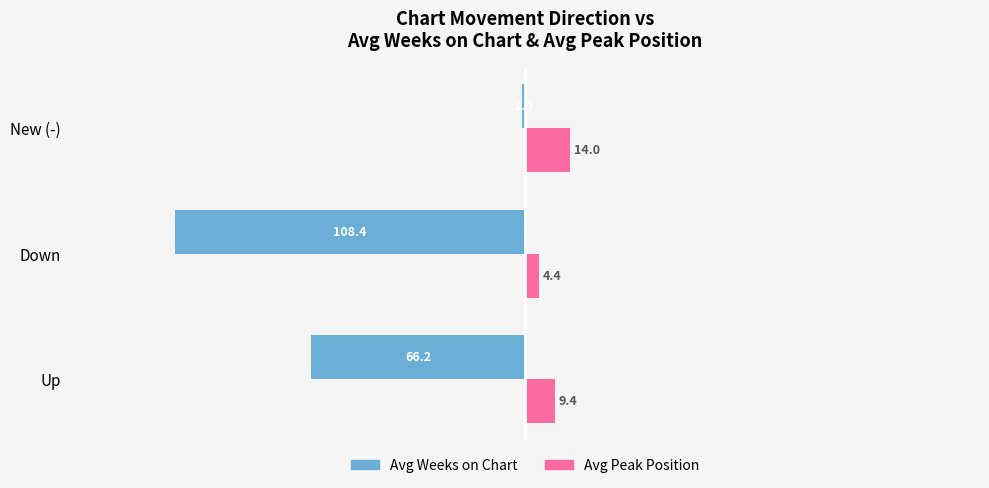

Read the Avg Peak Position value at Up.

9.4